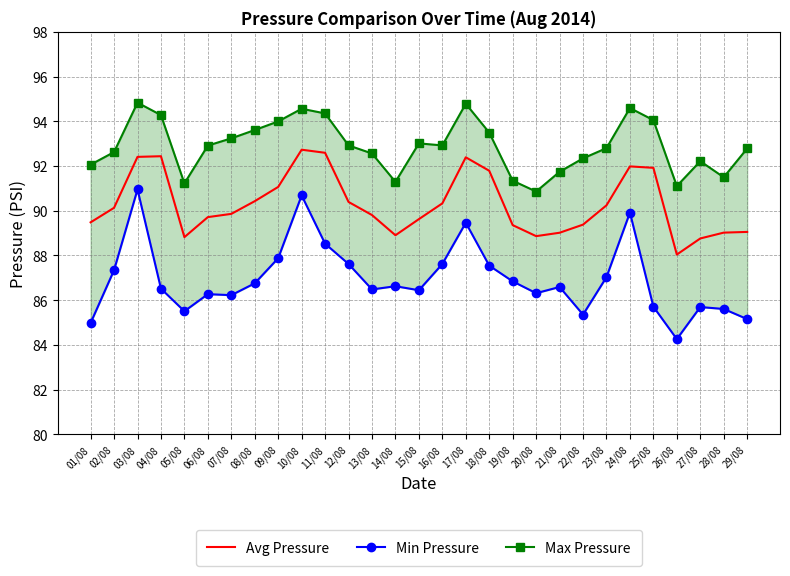

What is the label of the 21st point from the right?

09/08